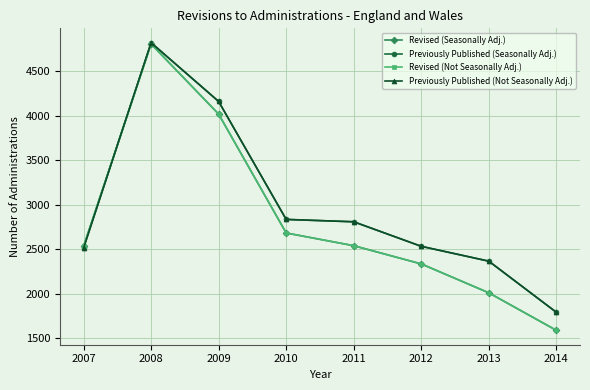

At which category is the sum across all series the highest?

2008